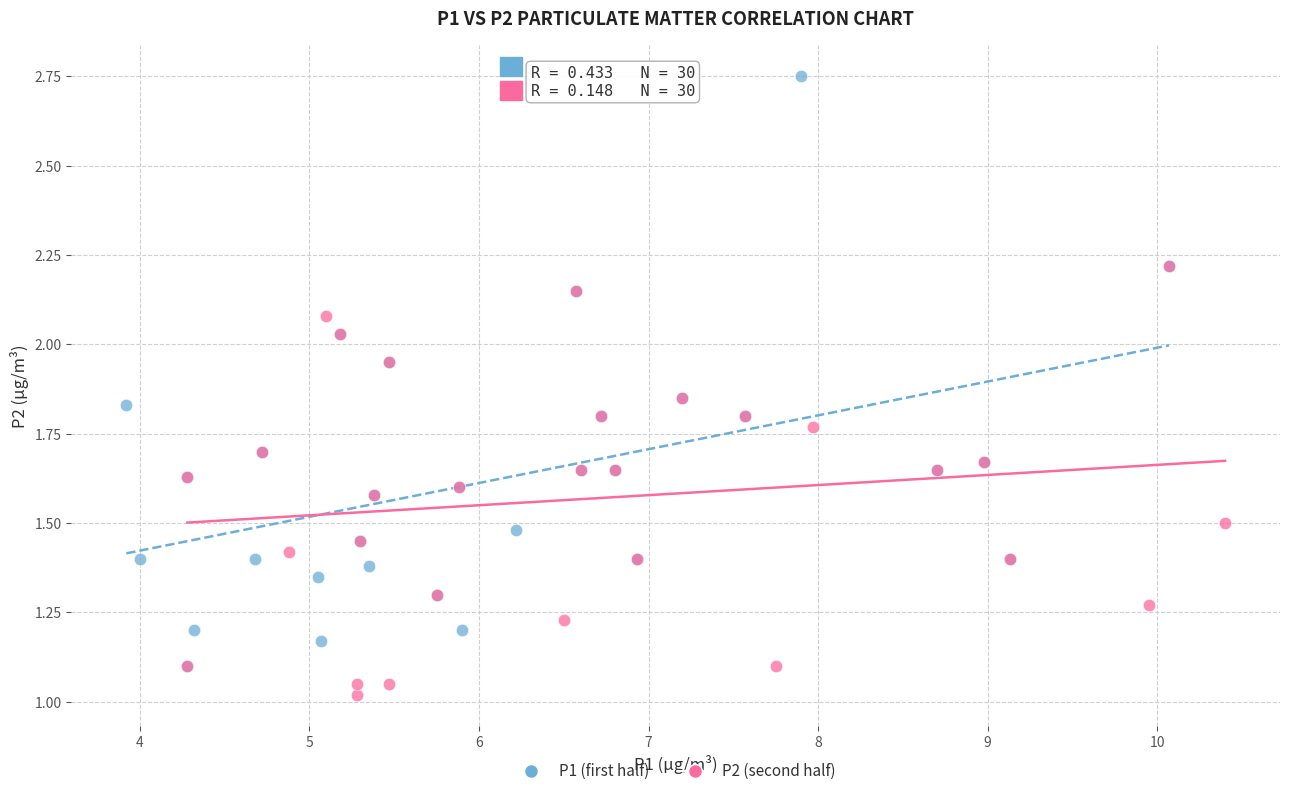

Which series reaches the maximum Y coordinate?

P1 (first half)